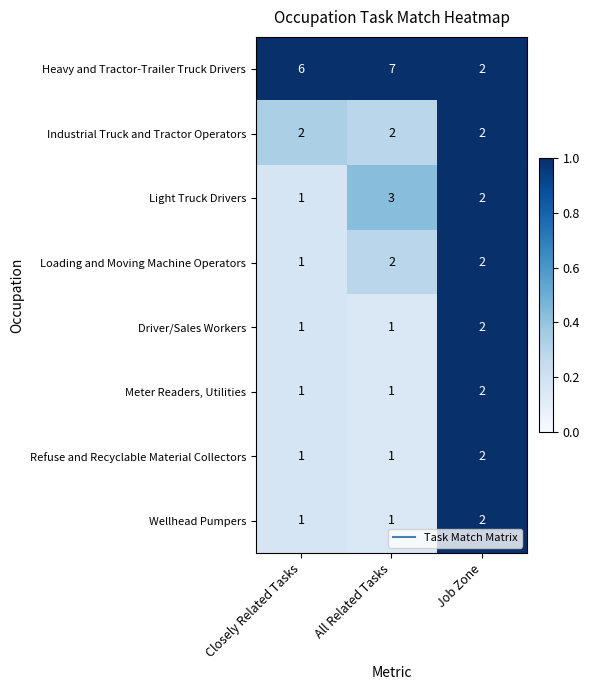

Which category has the highest value across all series?

All Related Tasks